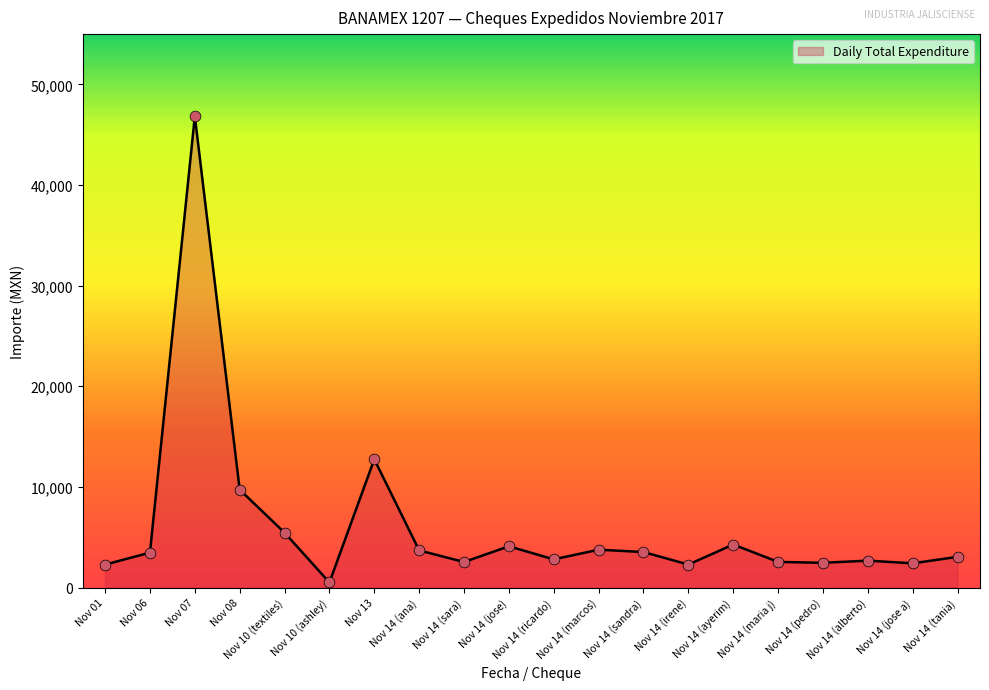

Approximately how many times larger is the value at Nov 14 (pedro) compared to Nov 14 (marcos)?

0.7